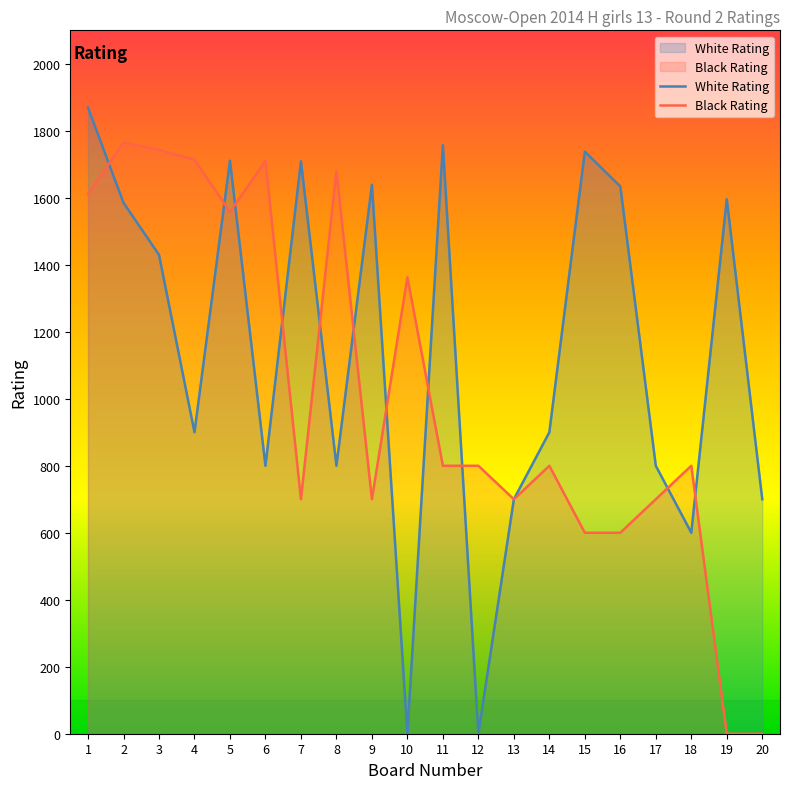

Which series has the largest total across all categories?

White Rating